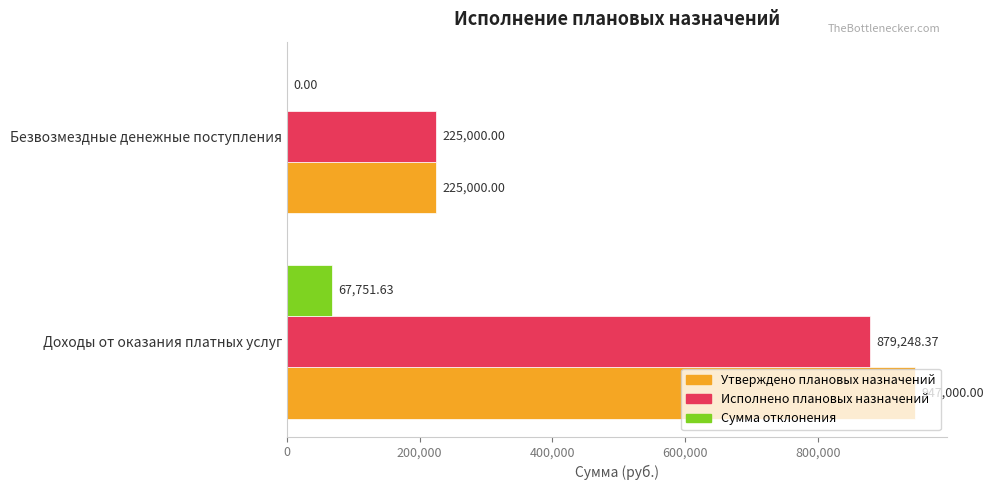

What is the sum of the Утверждено плановых назначений values at Безвозмездные денежные поступления and Доходы от оказания платных услуг?

1172000.0